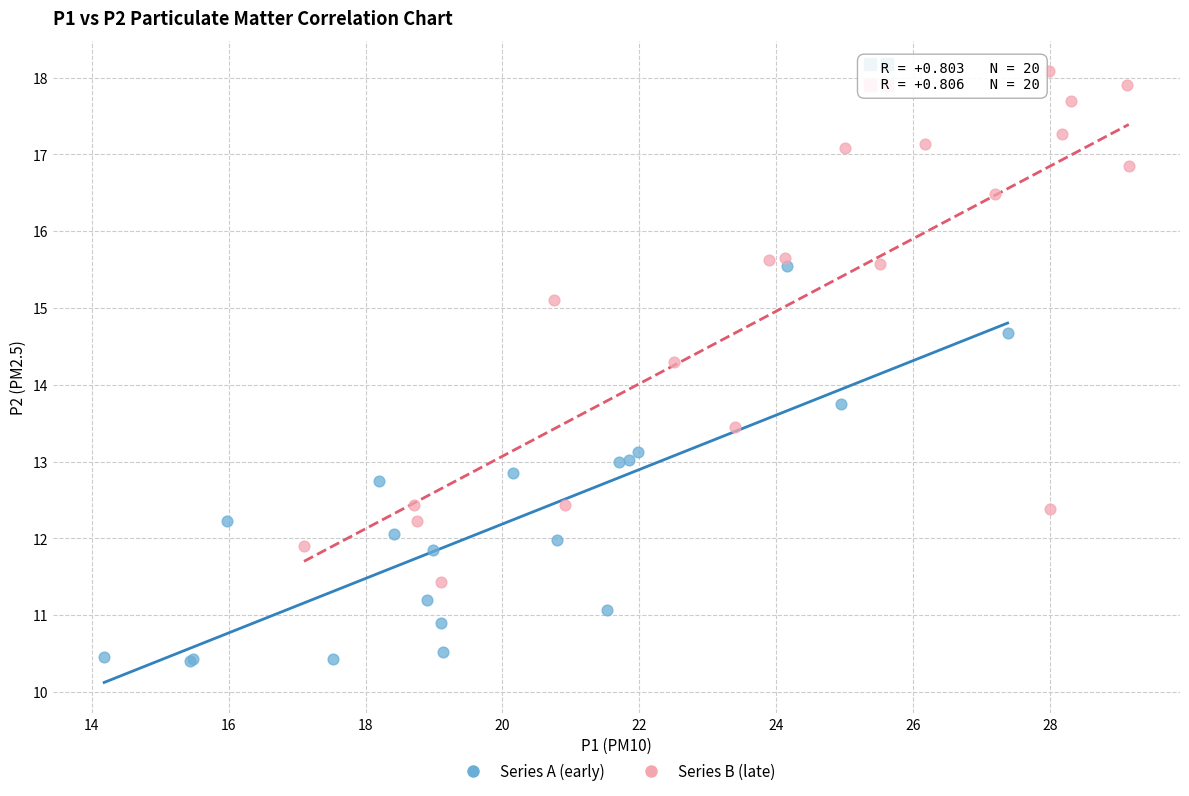

What are all the series names shown in the legend?

Series A (early), Series B (late)